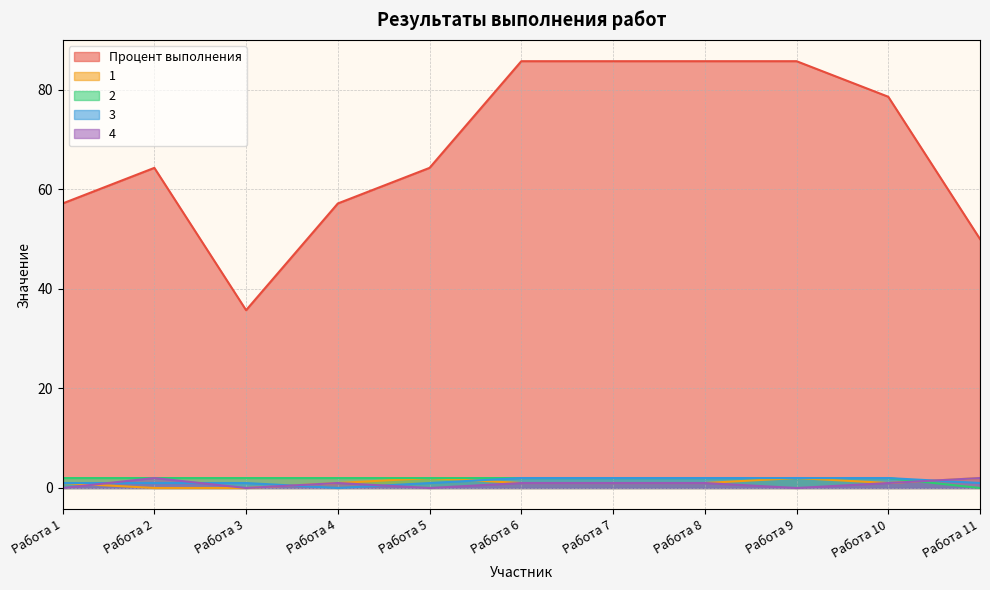

Is the value of Процент выполнения at Работа 5 greater than the value of 2 at Работа 9?

Yes